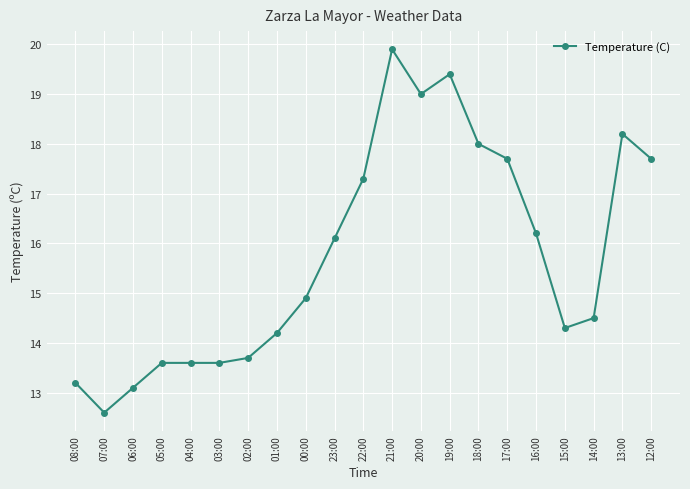

What is the change in value from 20:00 to 15:00?

-4.7